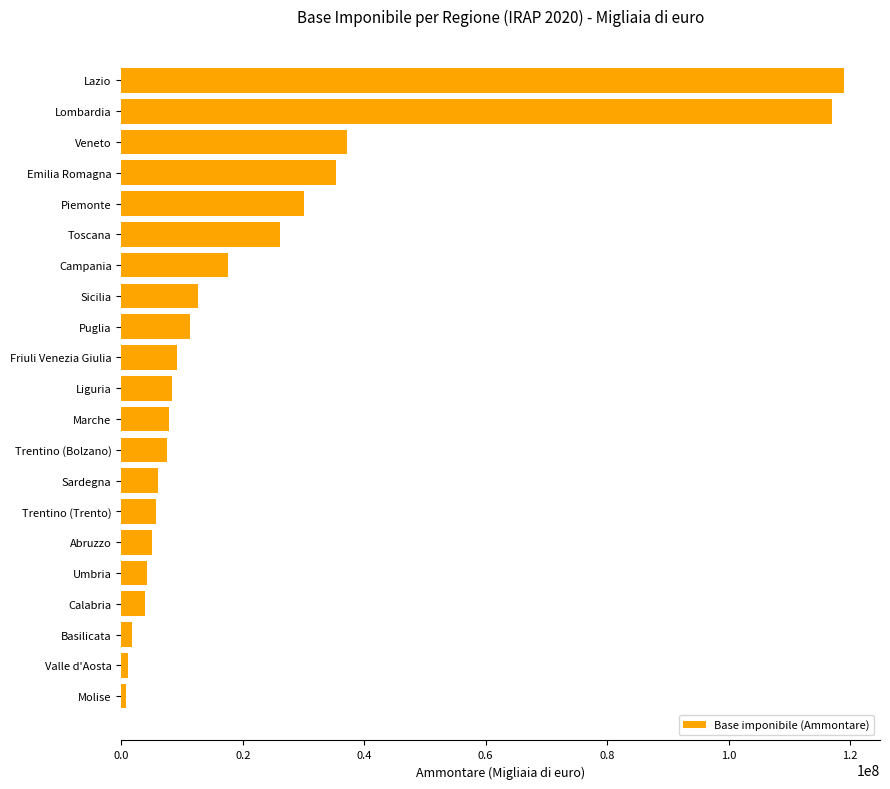

What is the maximum value shown in the chart?

118995789